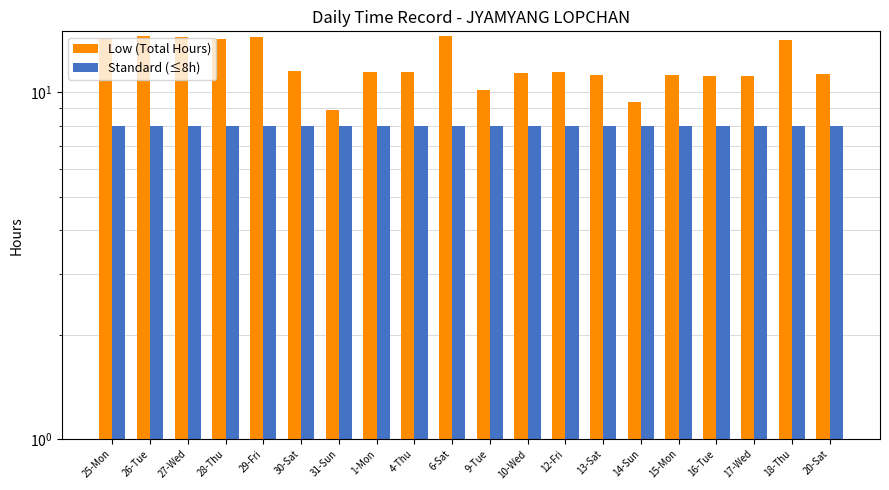

At which label is Standard (≤8h) closest to 8?

25-Mon